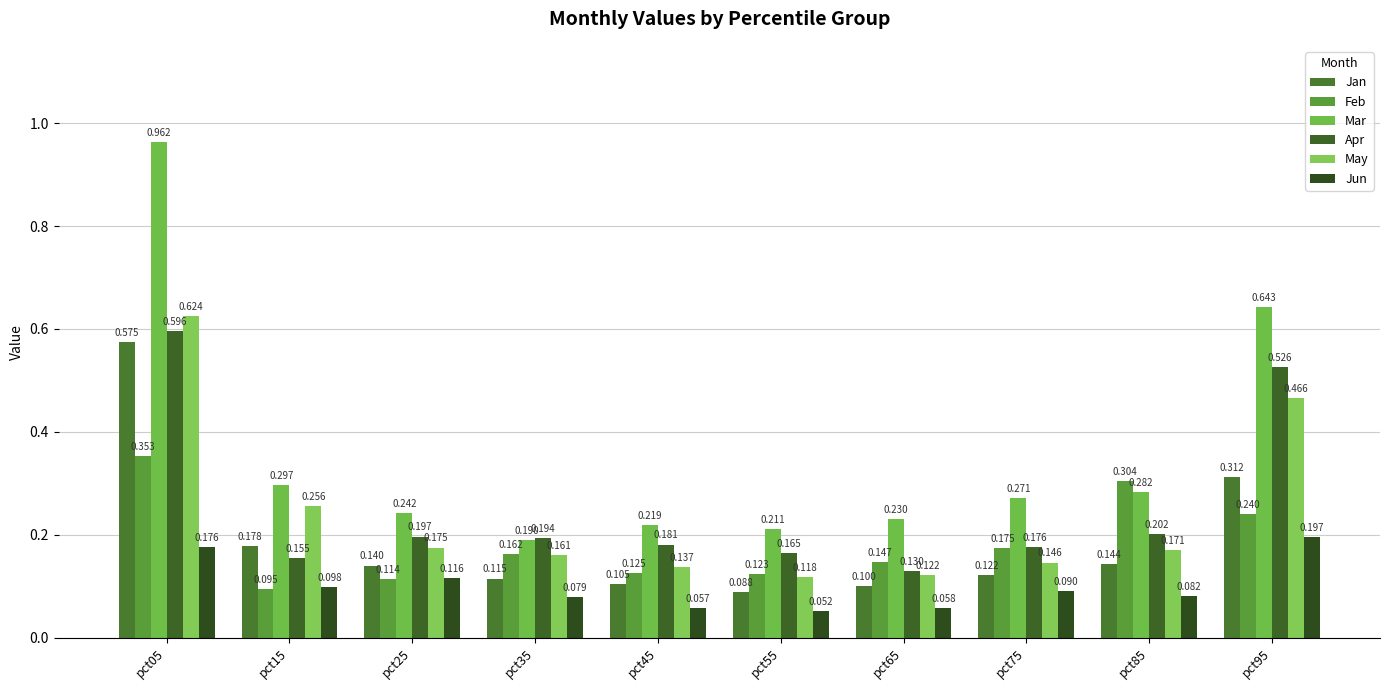

Reading left to right, what are all the values shown in this chart?

Jan: pct05=0.6	pct15=0.2	pct25=0.1	pct35=0.1	pct45=0.1	pct55=0.1	pct65=0.1	pct75=0.1	pct85=0.1	pct95=0.3
Feb: pct05=0.4	pct15=0.1	pct25=0.1	pct35=0.2	pct45=0.1	pct55=0.1	pct65=0.1	pct75=0.2	pct85=0.3	pct95=0.2
Mar: pct05=1.0	pct15=0.3	pct25=0.2	pct35=0.2	pct45=0.2	pct55=0.2	pct65=0.2	pct75=0.3	pct85=0.3	pct95=0.6
Apr: pct05=0.6	pct15=0.2	pct25=0.2	pct35=0.2	pct45=0.2	pct55=0.2	pct65=0.1	pct75=0.2	pct85=0.2	pct95=0.5
May: pct05=0.6	pct15=0.3	pct25=0.2	pct35=0.2	pct45=0.1	pct55=0.1	pct65=0.1	pct75=0.1	pct85=0.2	pct95=0.5
Jun: pct05=0.2	pct15=0.1	pct25=0.1	pct35=0.1	pct45=0.1	pct55=0.1	pct65=0.1	pct75=0.1	pct85=0.1	pct95=0.2